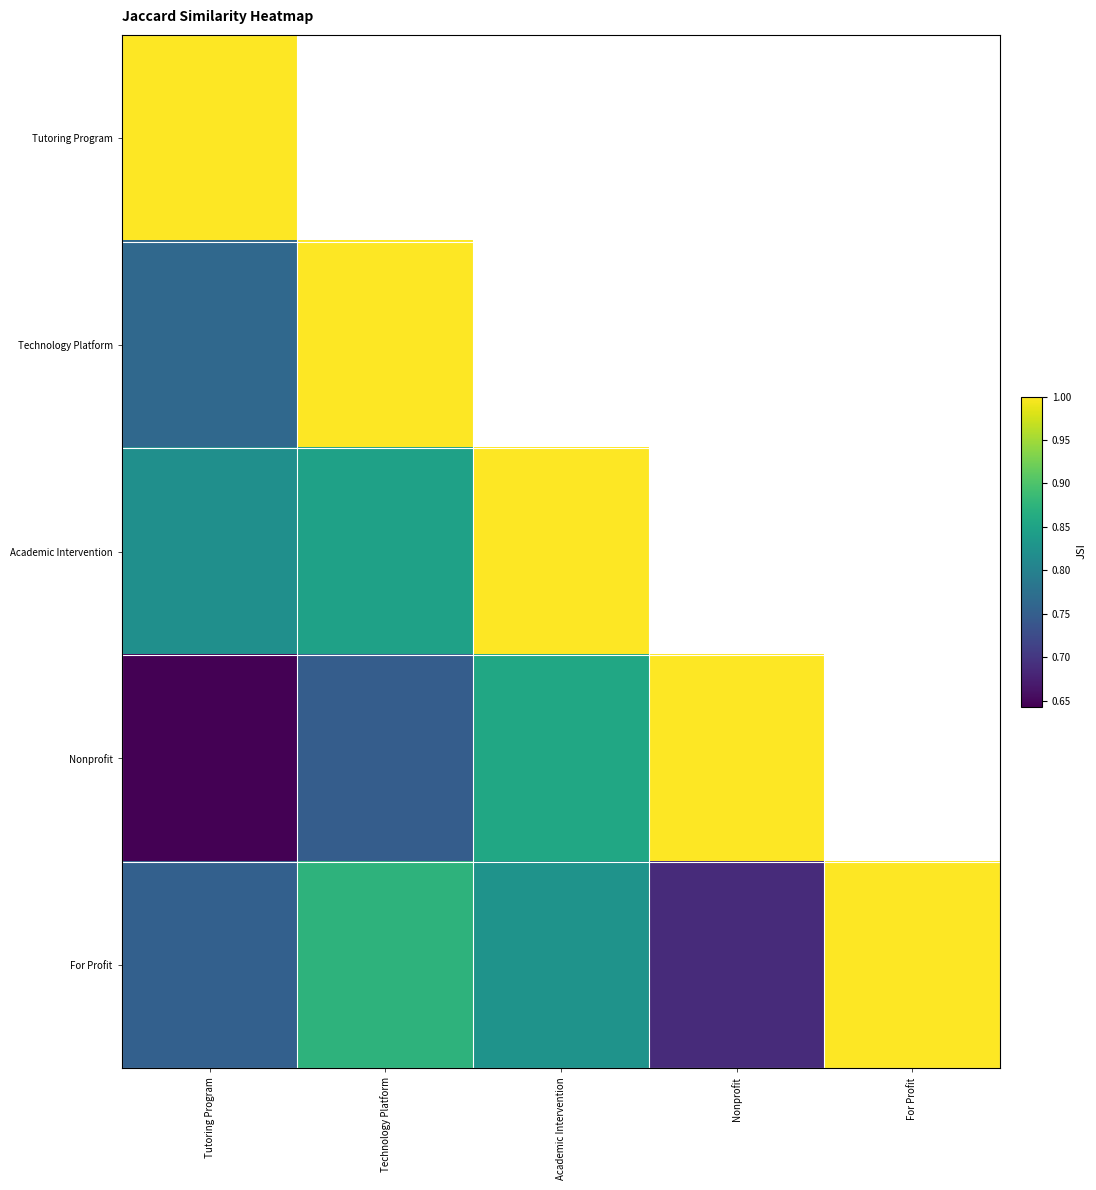

Is it true that Technology Platform equals 0.8 at Tutoring Program?

True